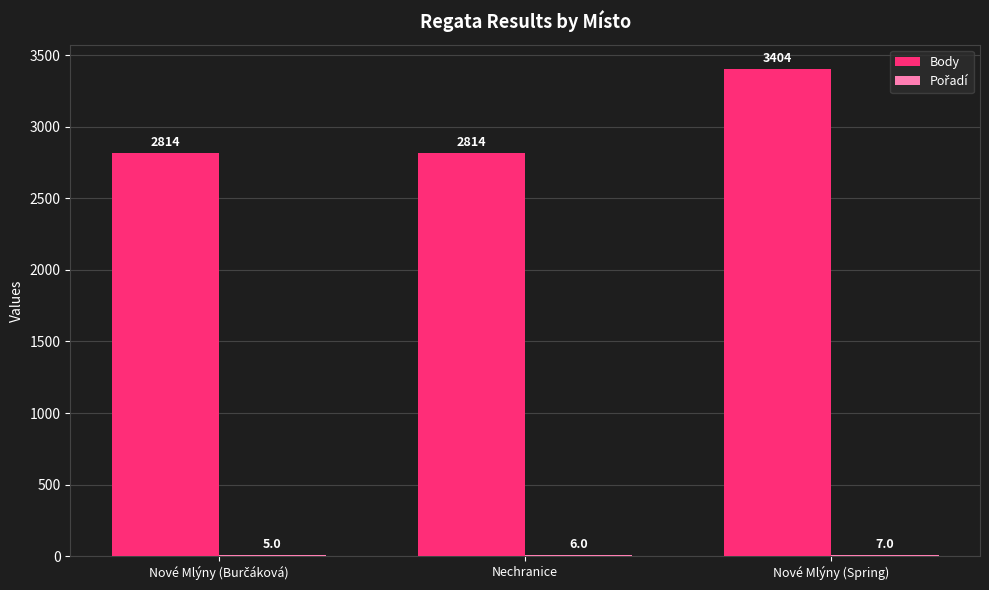

What is the approximate value of Body at Nechranice, to the nearest 100?

2800